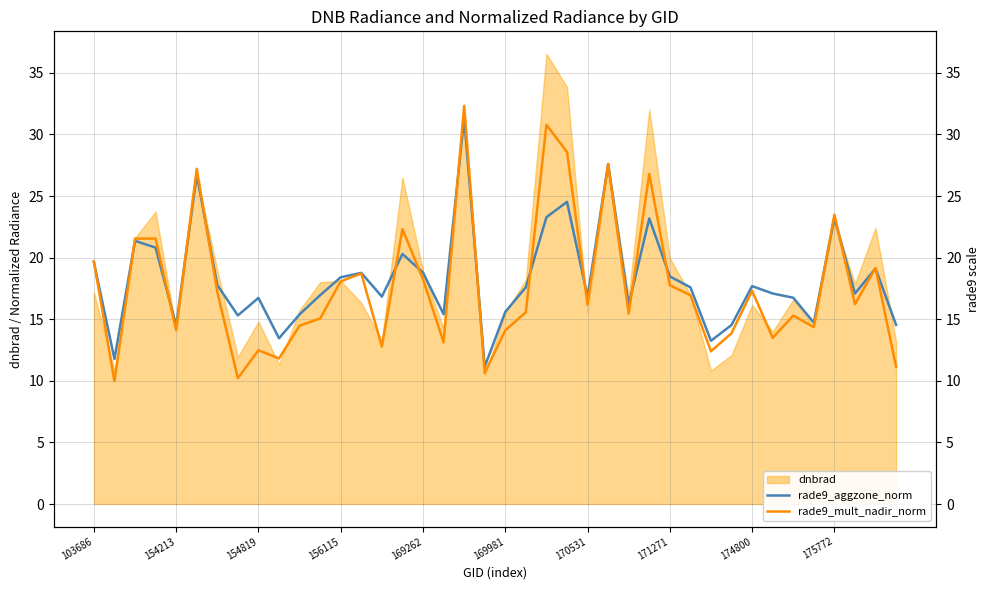

True or false: rade9_mult_nadir_norm has a value of 21.8 at 35.

False